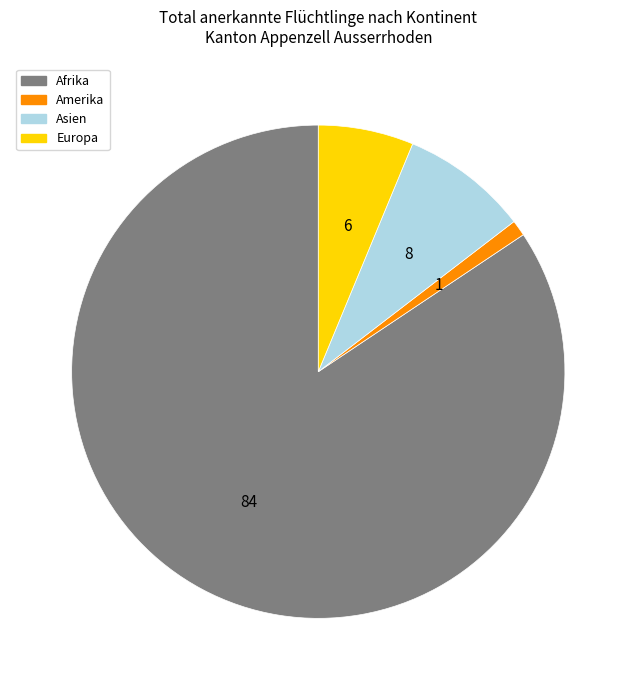

Is it true that Amerika is 1% of the pie?

True